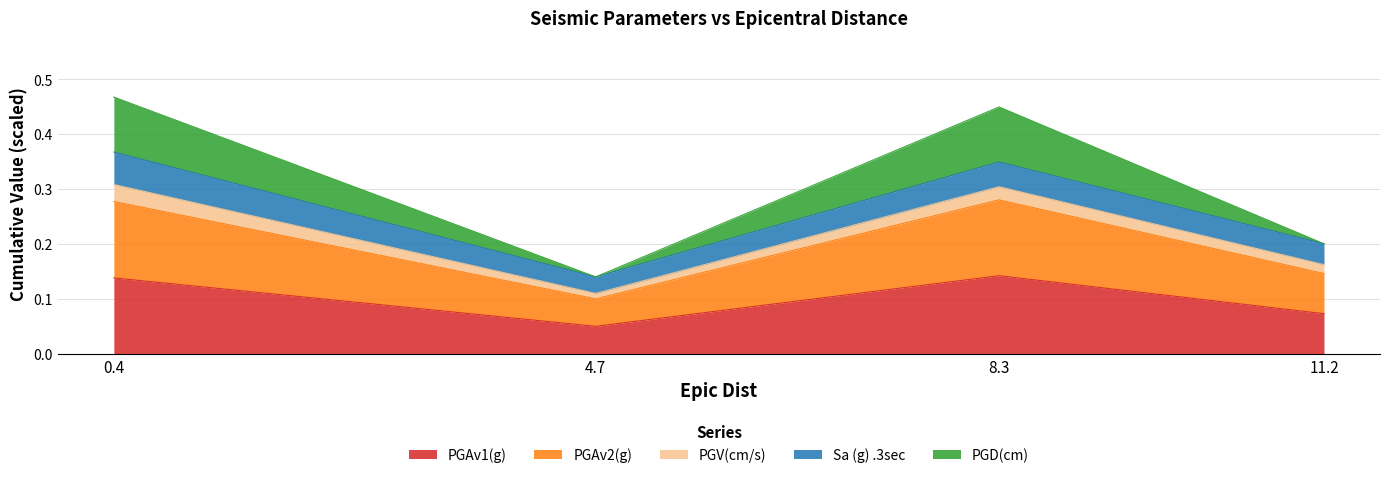

Which label corresponds to the smallest value in the chart?

4.7